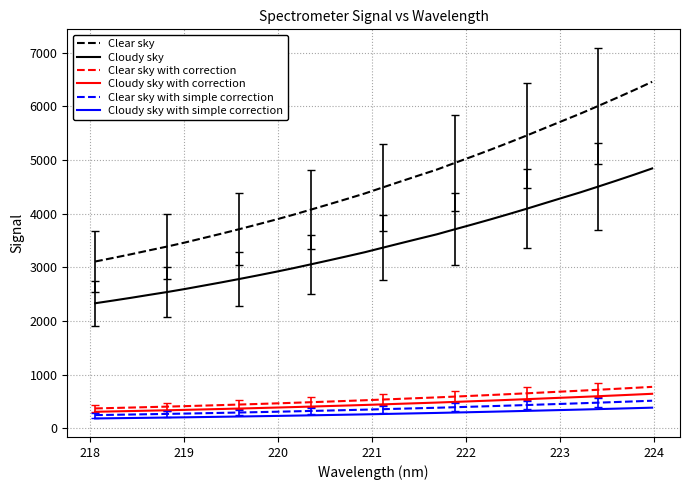

What is the highest value of the Cloudy sky with simple correction series?

387.4